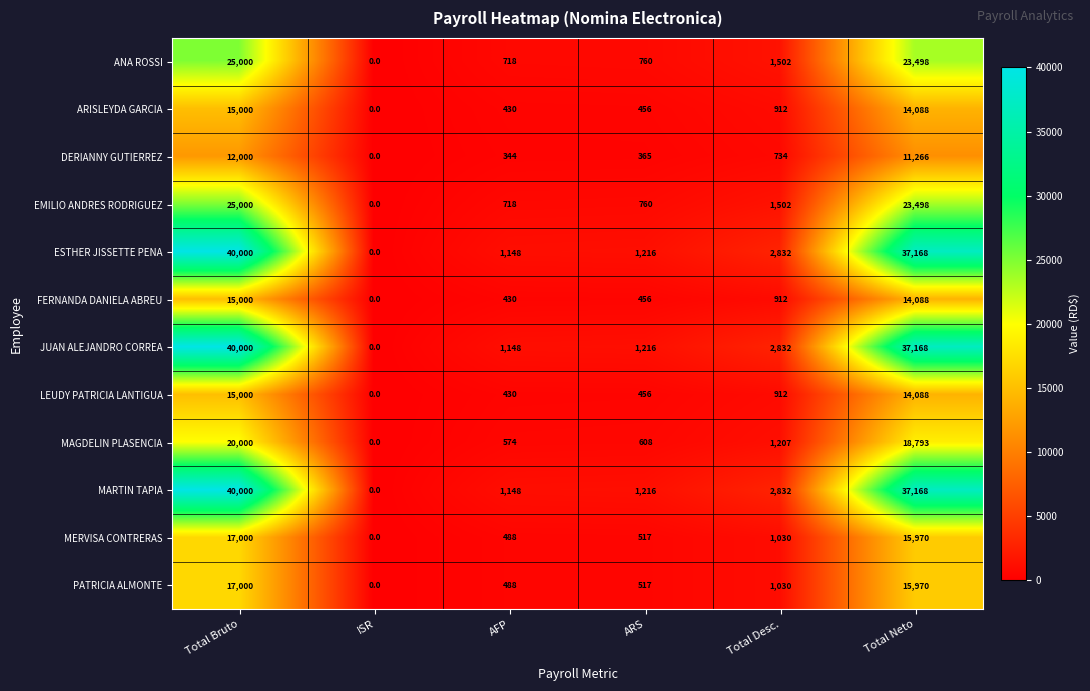

True or false: EMILIO ANDRES RODRIGUEZ has a value of 971 at AFP.

False